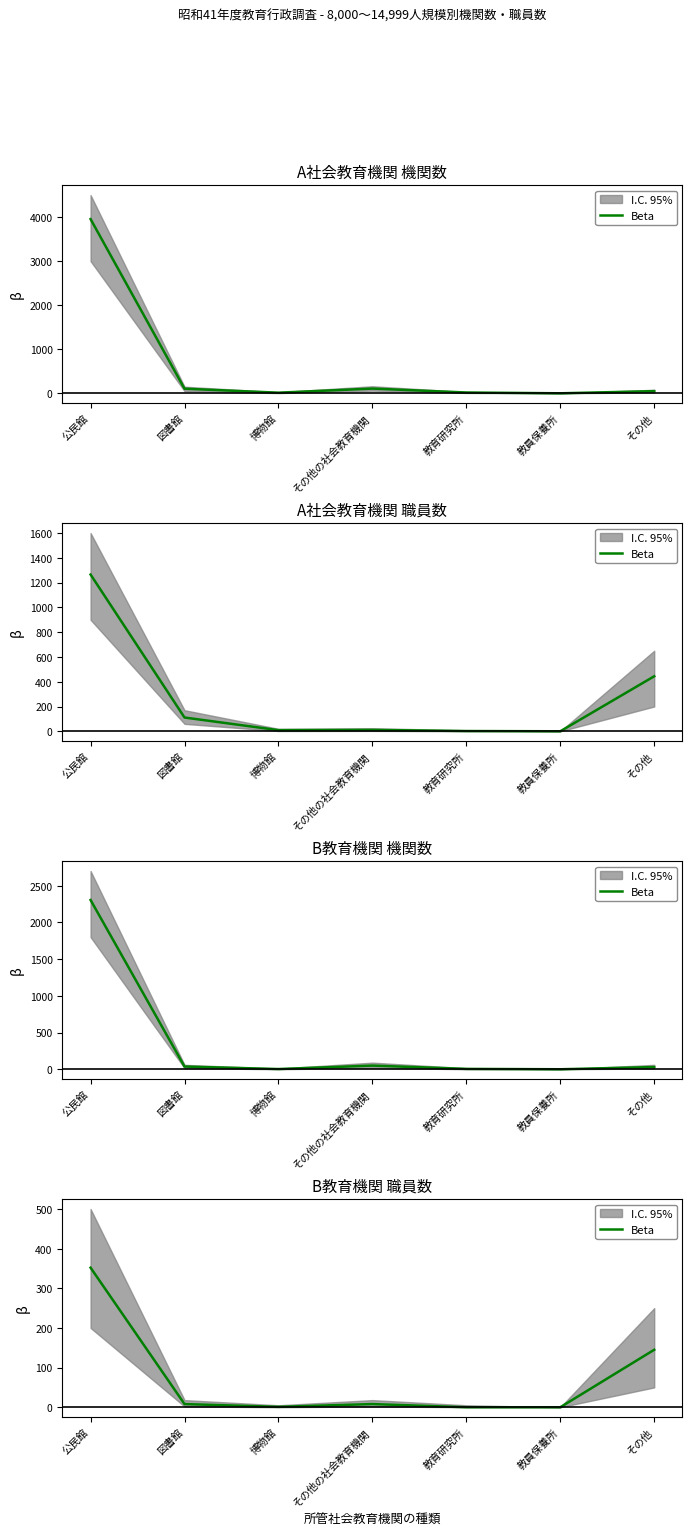

How many positive values are there?

5